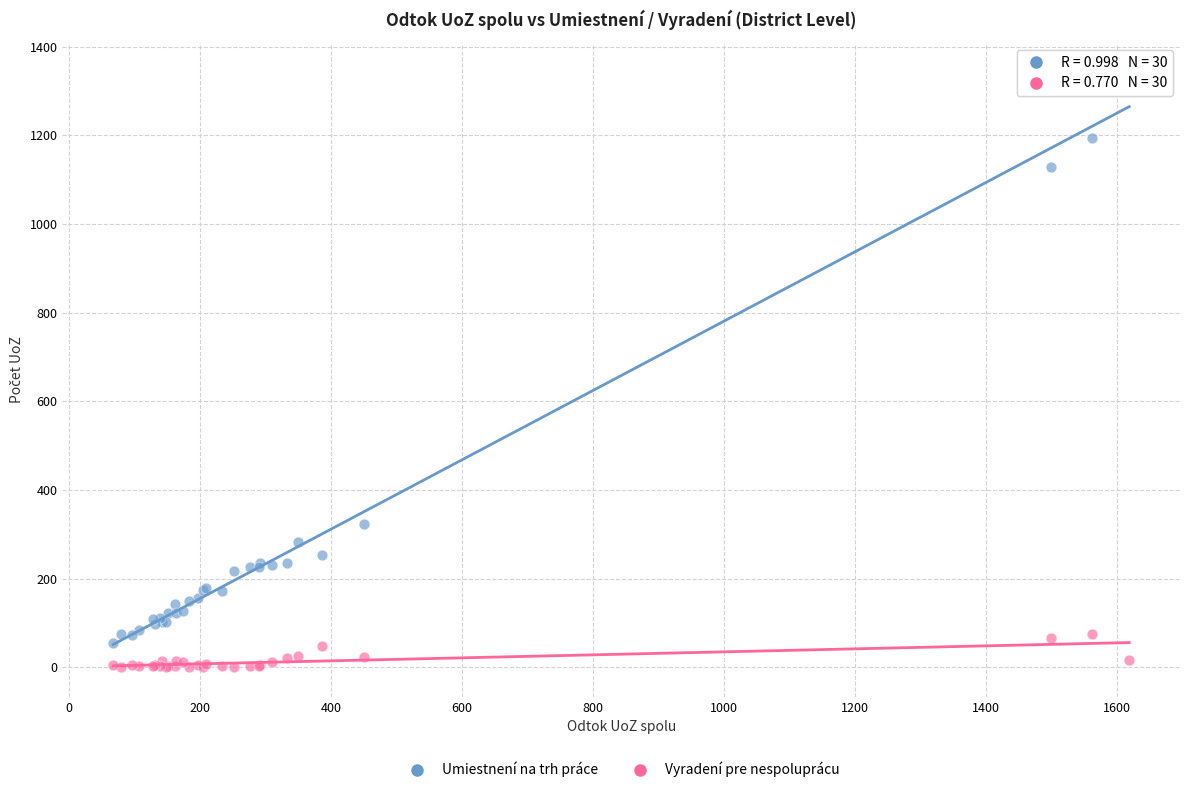

Which series reaches the minimum Y coordinate?

Vyradení pre nespoluprácu